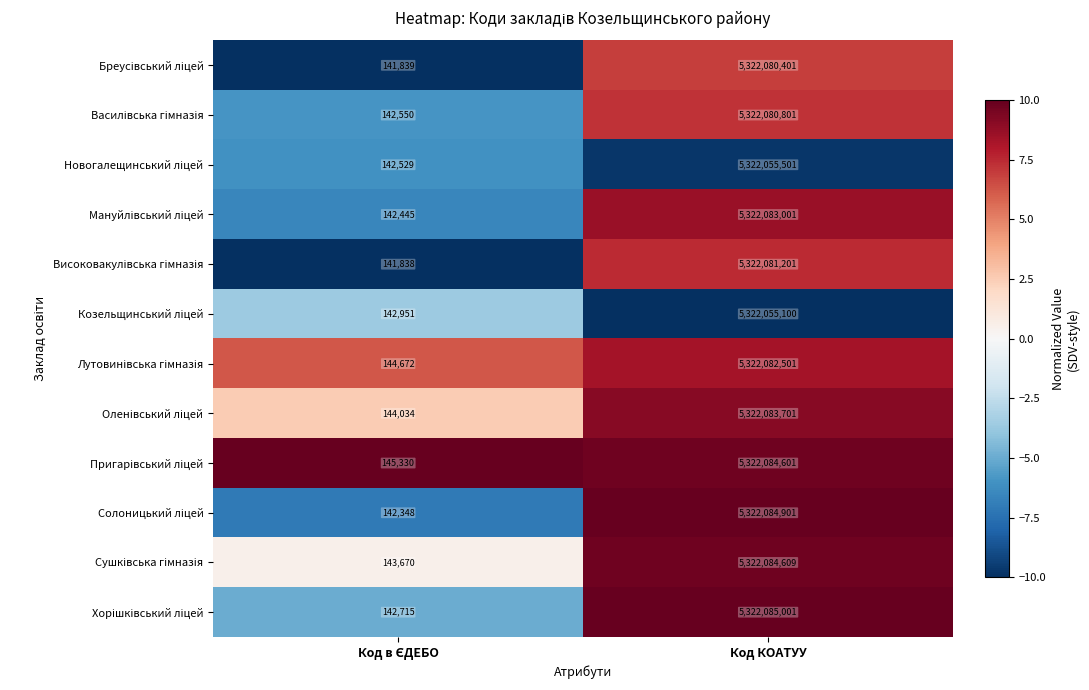

At which category is the sum across all series the highest?

Код КОАТУУ